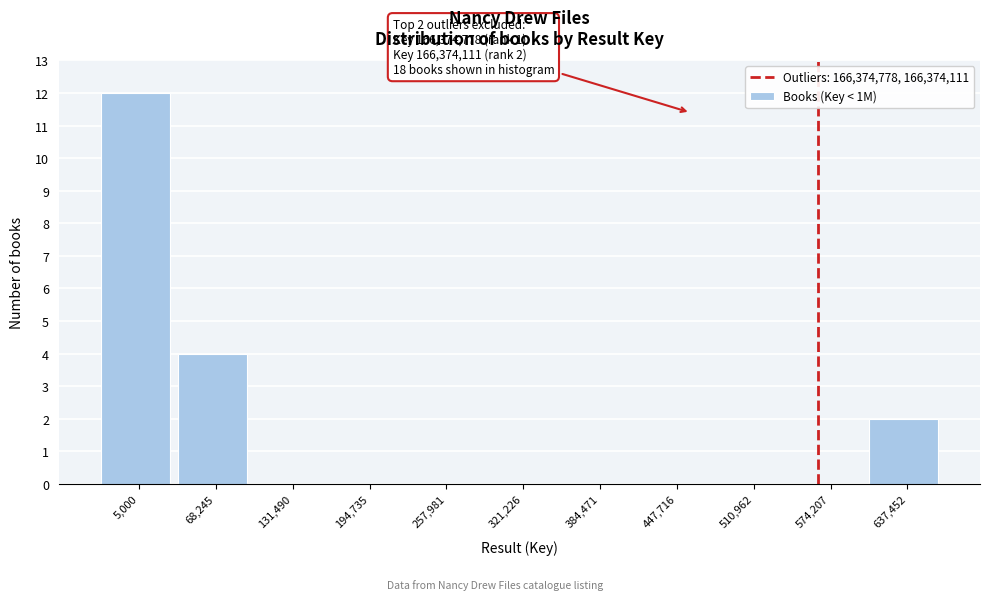

Reading left to right, list all the values displayed in this chart.

5,000=12	68,245=4	131,490=0	194,735=0	257,981=0	321,226=0	384,471=0	447,716=0	510,962=0	574,207=0	637,452=2